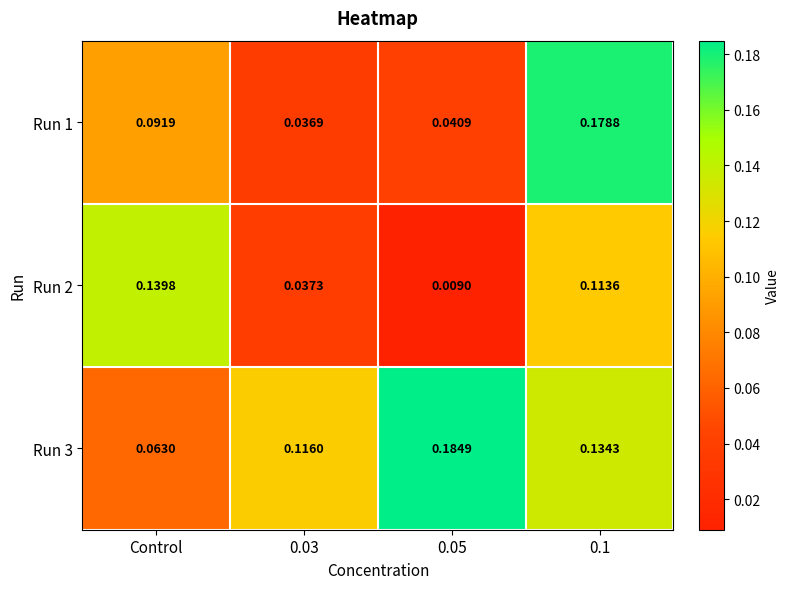

Where is Run 3 nearest to the value 0?

Control